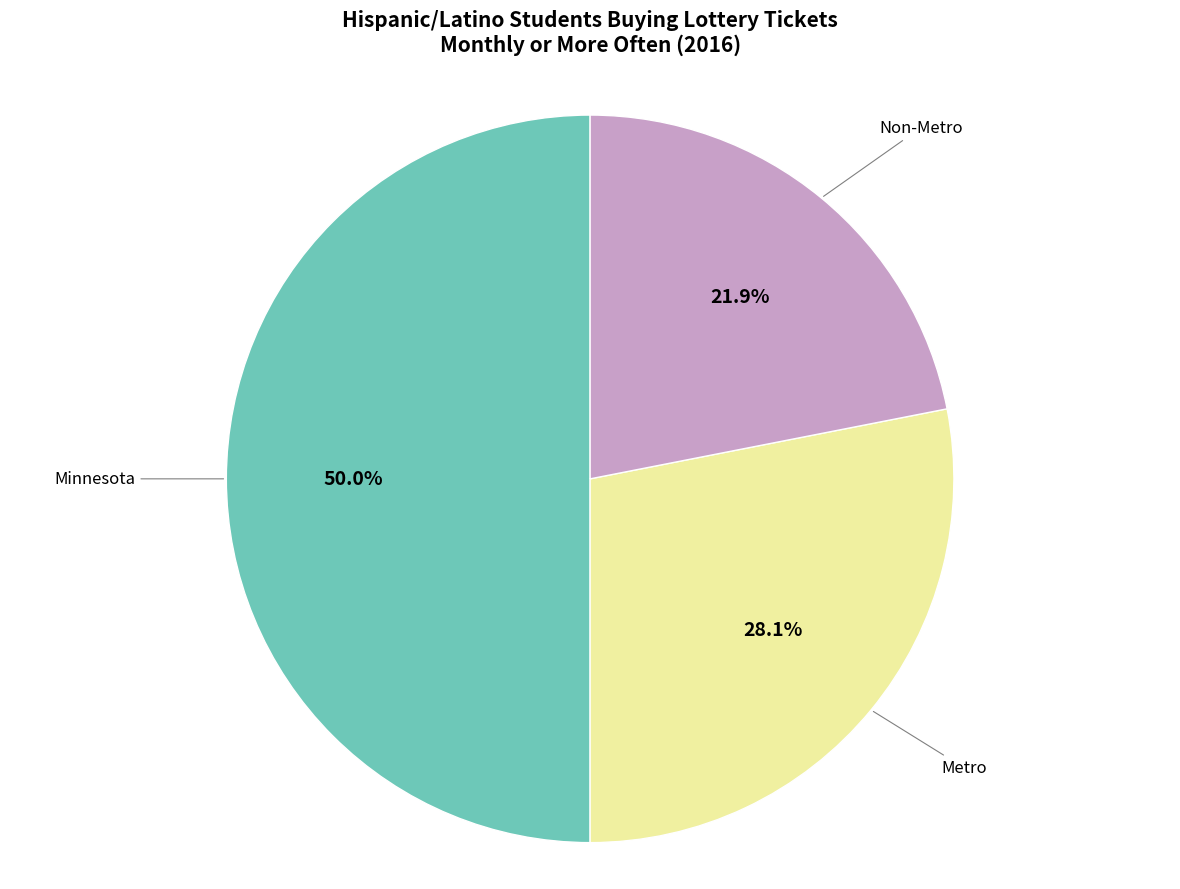

Rank the categories by value from lowest to highest.

Non-Metro, Metro, Minnesota